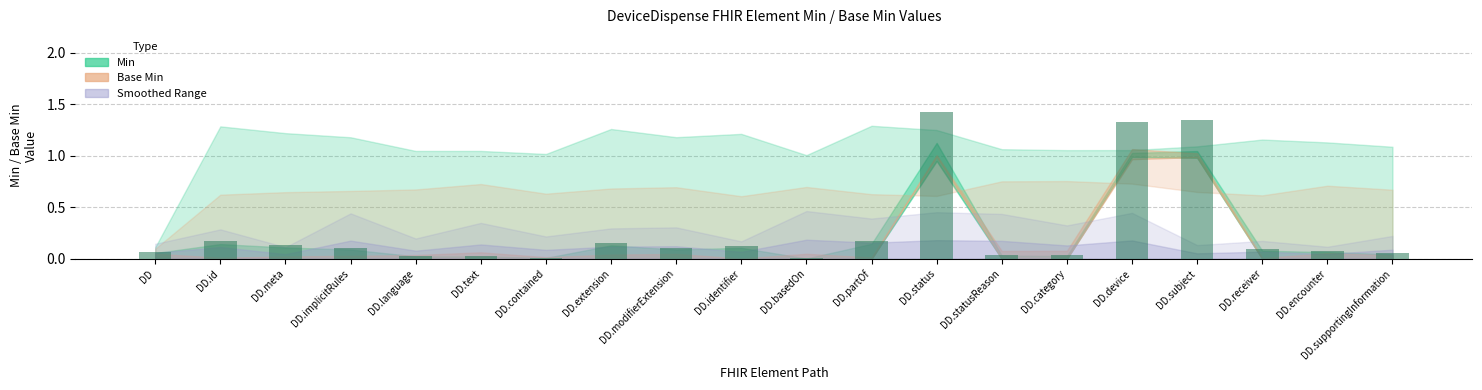

At which category does the chart reach its peak across all series?

DD.status